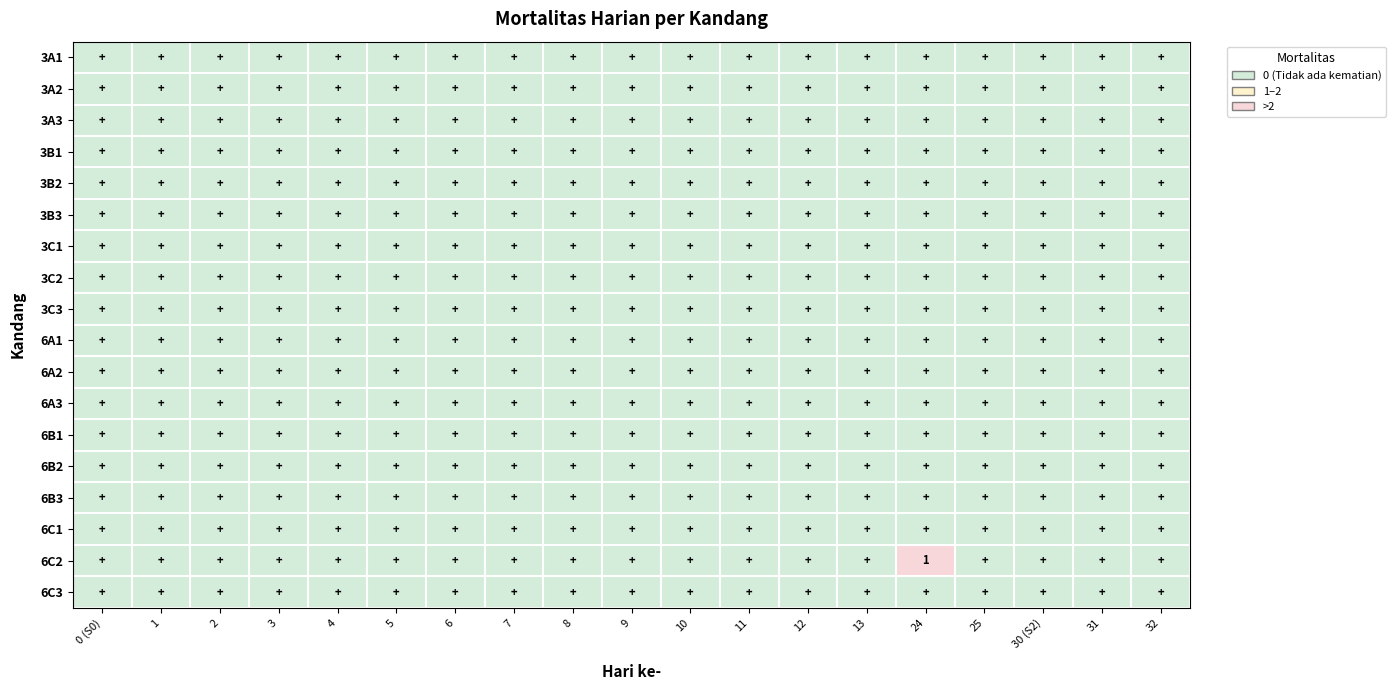

Is it true that 6B2 equals 0 at 12?

True